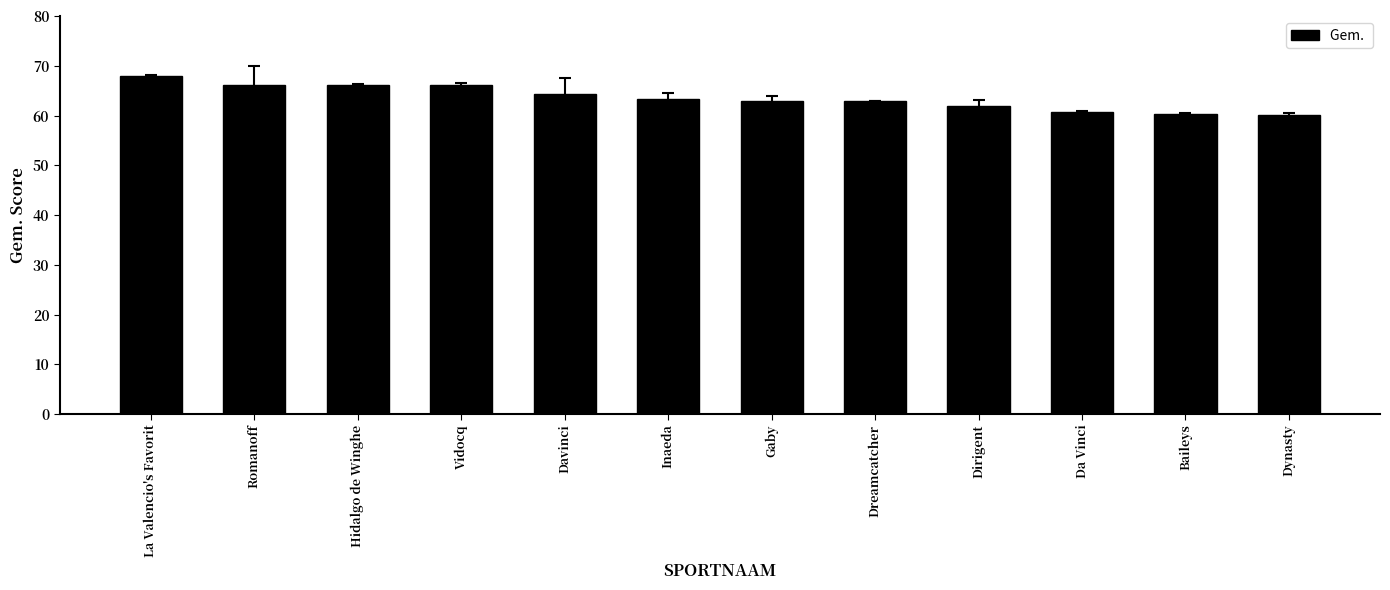

True or false: the data shows 85.0 at Baileys.

False